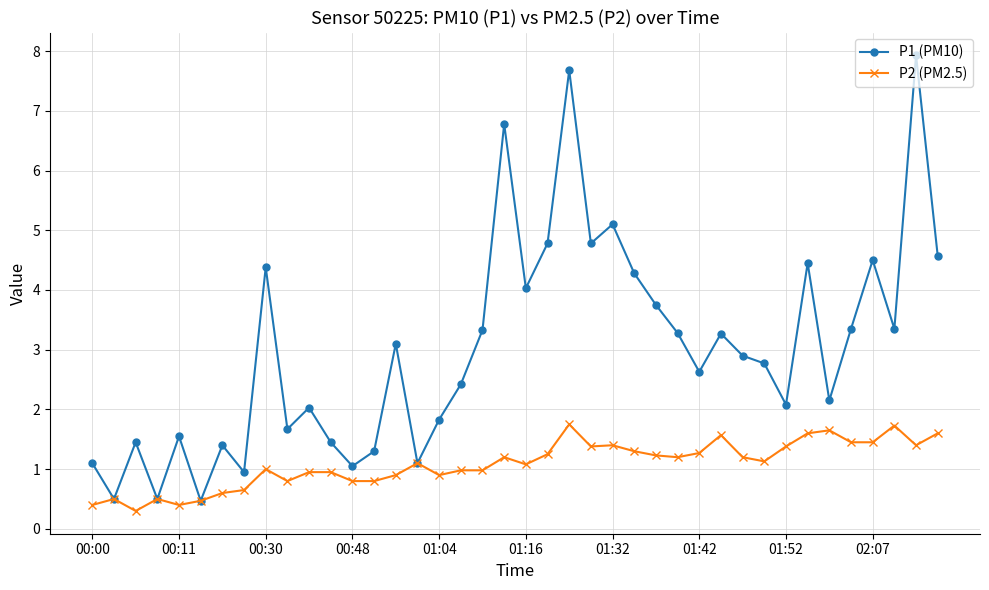

How many data points does each series have?

40